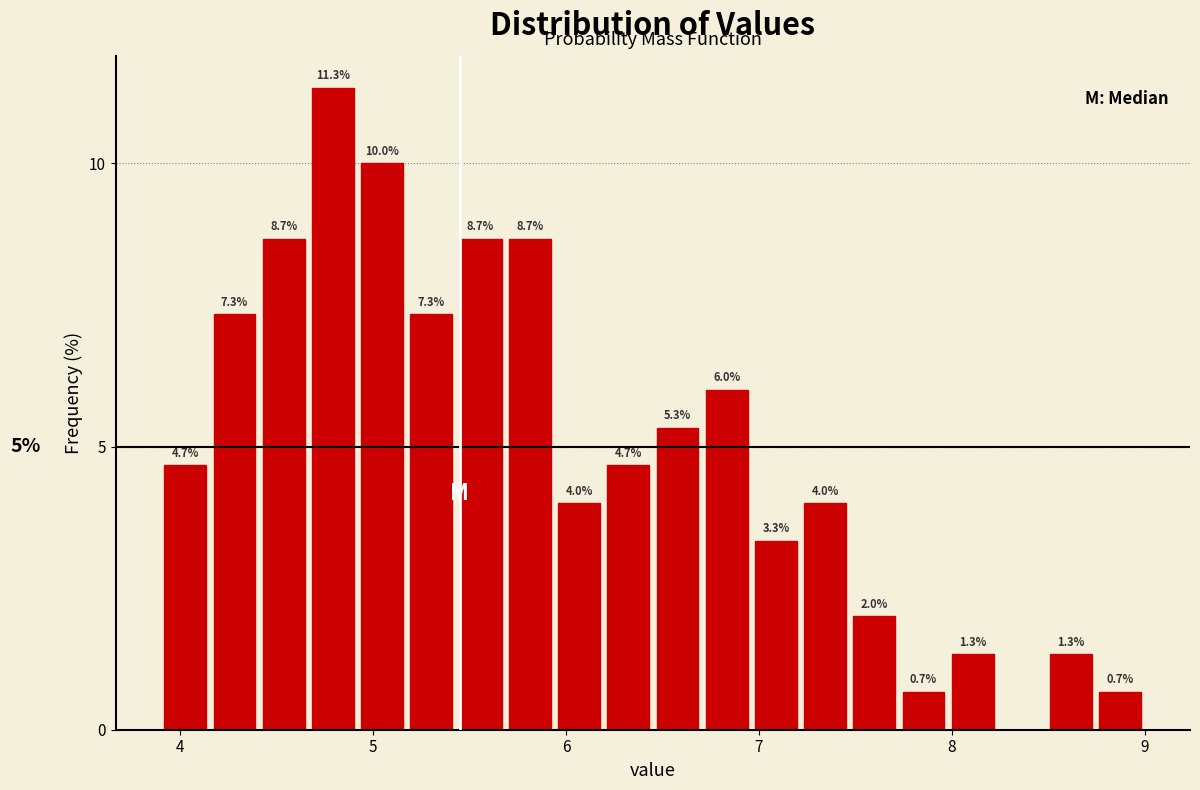

Around what value on the x-axis is the tallest bar? Give the approximate position of its centre, as read against the axis.

4.8